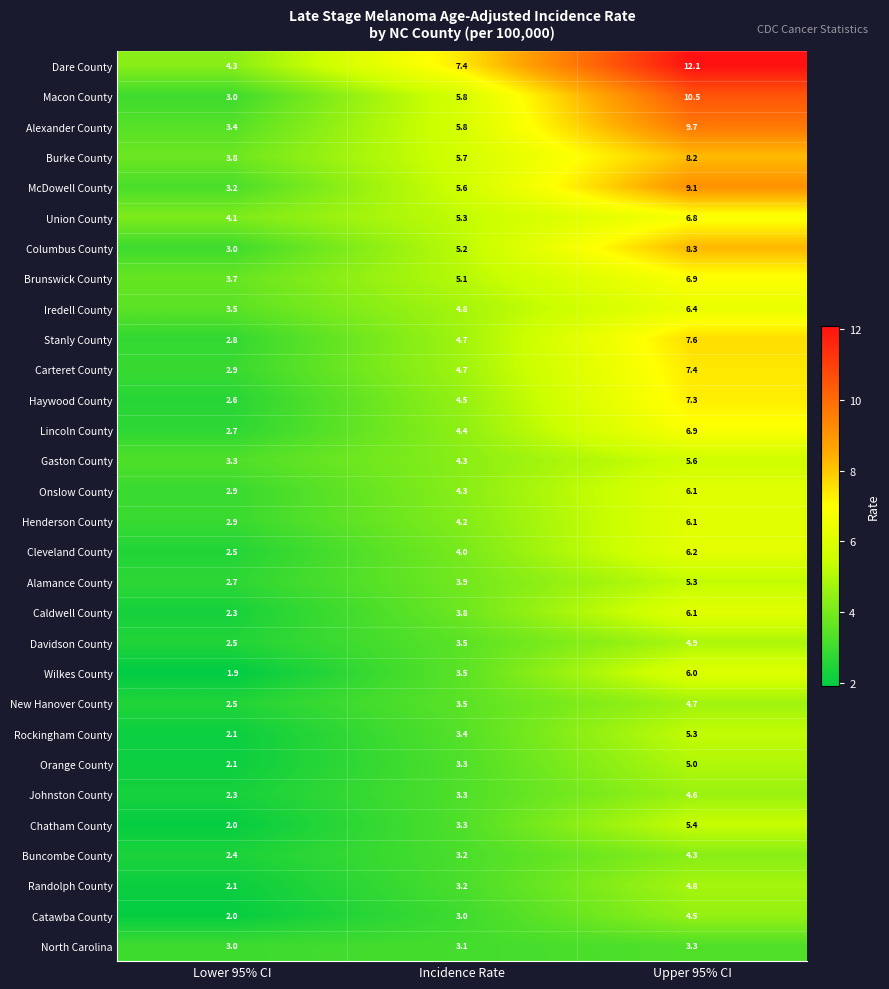

List the labels in order of North Carolina value, largest first.

Upper 95% CI, Incidence Rate, Lower 95% CI